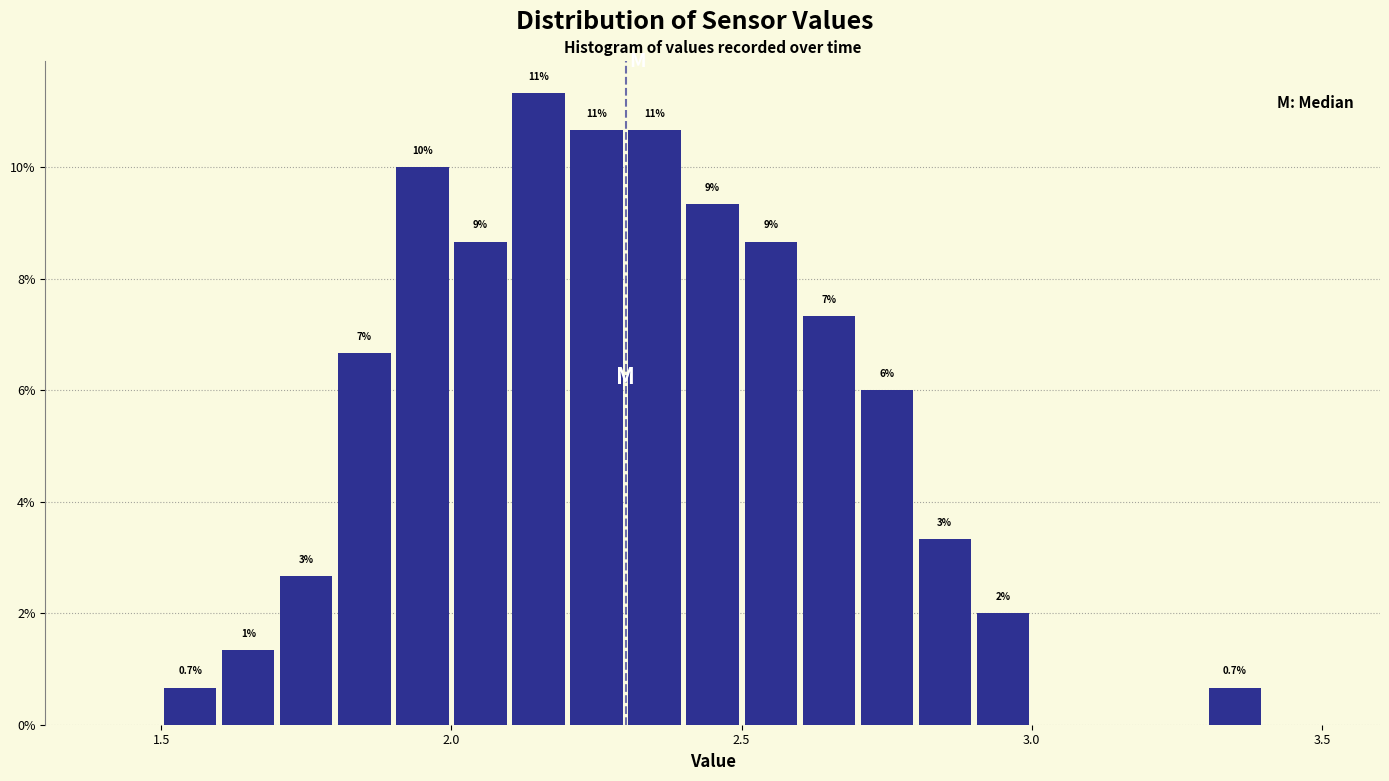

Read against the x-axis, roughly where is the centre of the tallest bar?

2.15